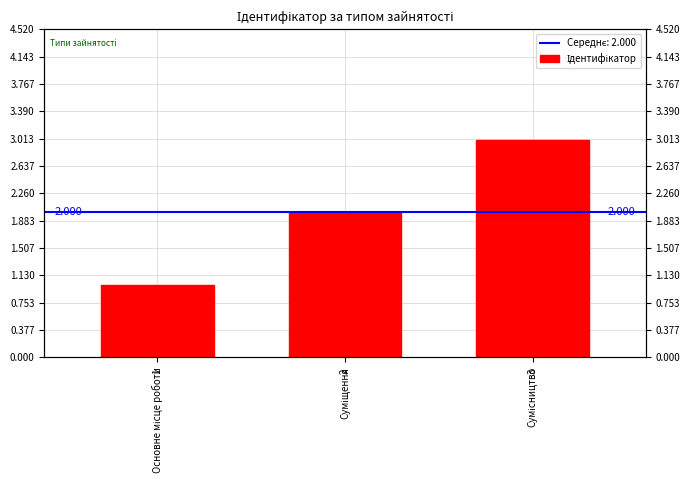

True or false: the data shows 2 at Основне місце роботи.

False